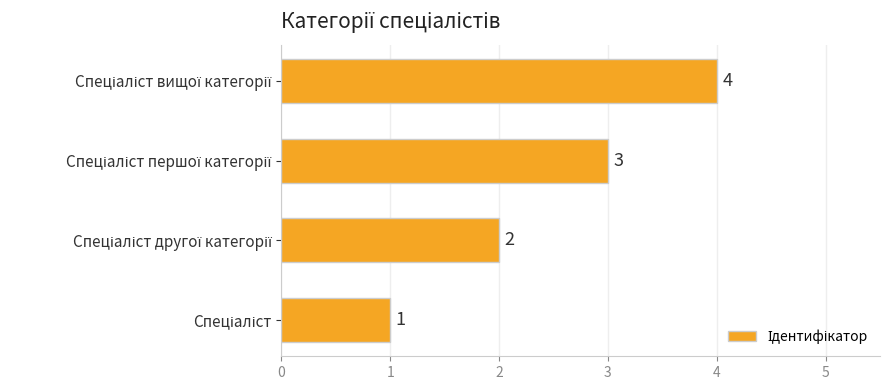

How many values are between 2 and 4?

3